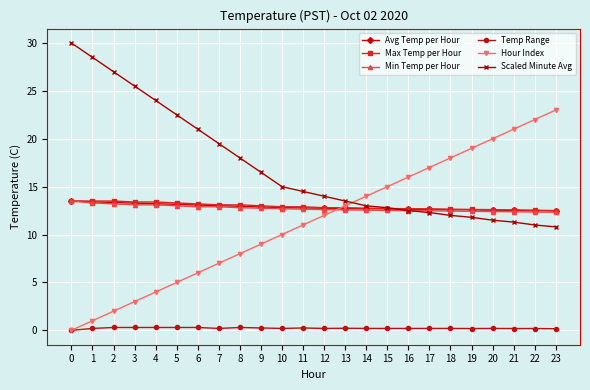

What is the difference between the Max Temp per Hour values at 12 and 23?

0.3